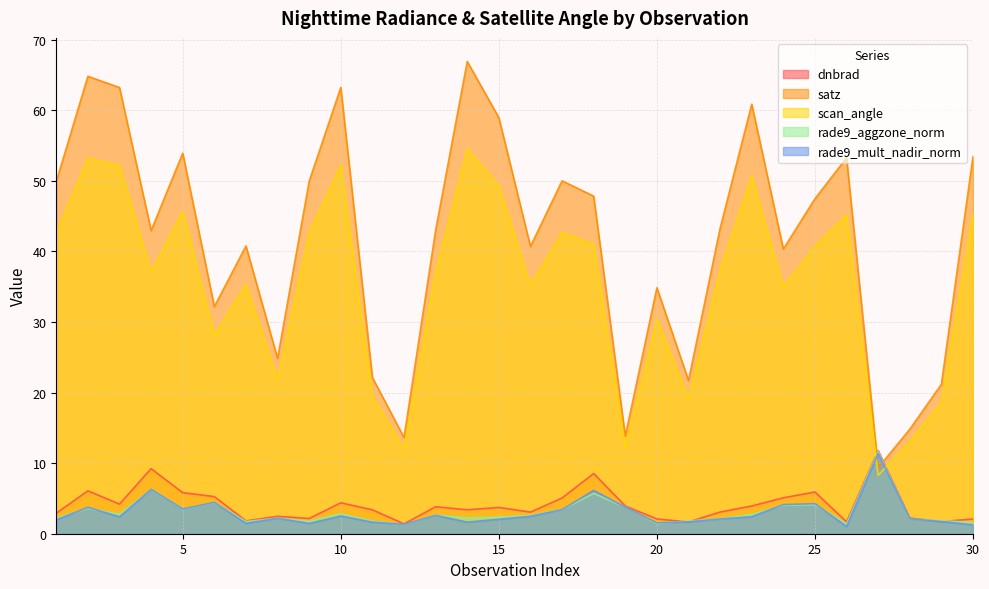

Is the value of satz at 12 greater than the value of rade9_aggzone_norm at 26?

Yes